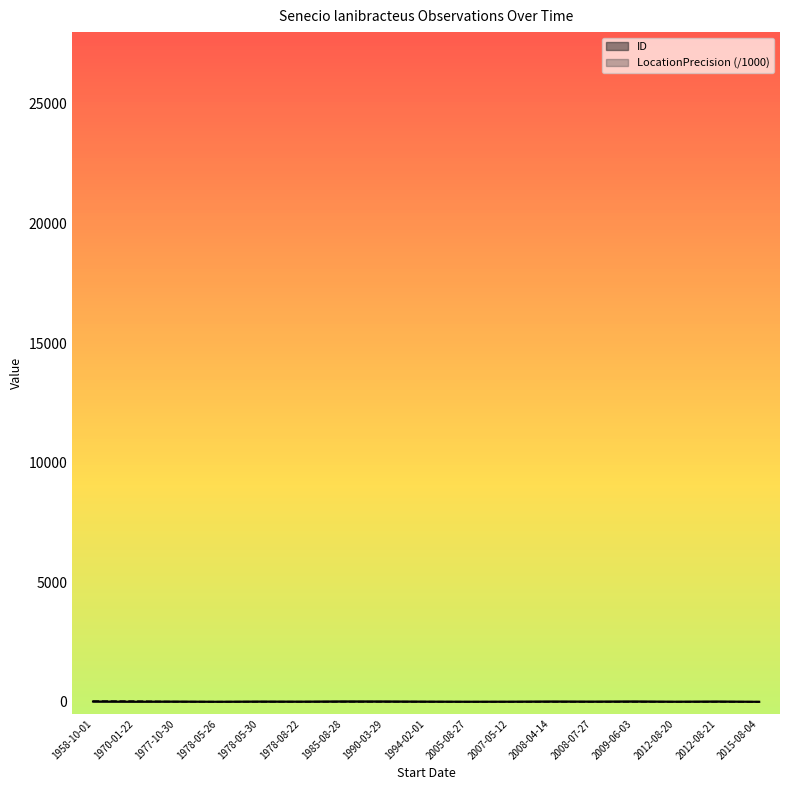

At which label does ID reach its minimum?

2015-08-04